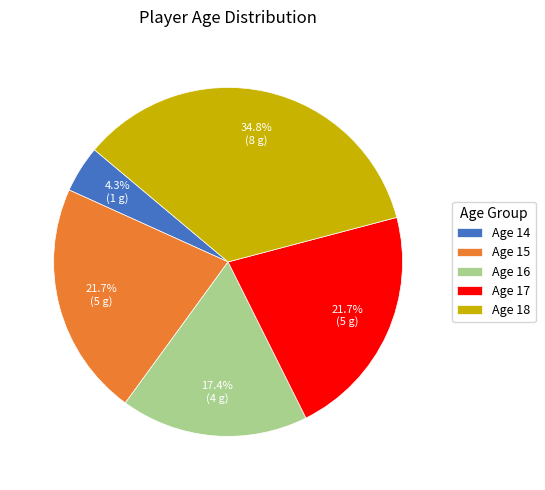

Do Age 16 and Age 14 together represent more than half of the pie?

No